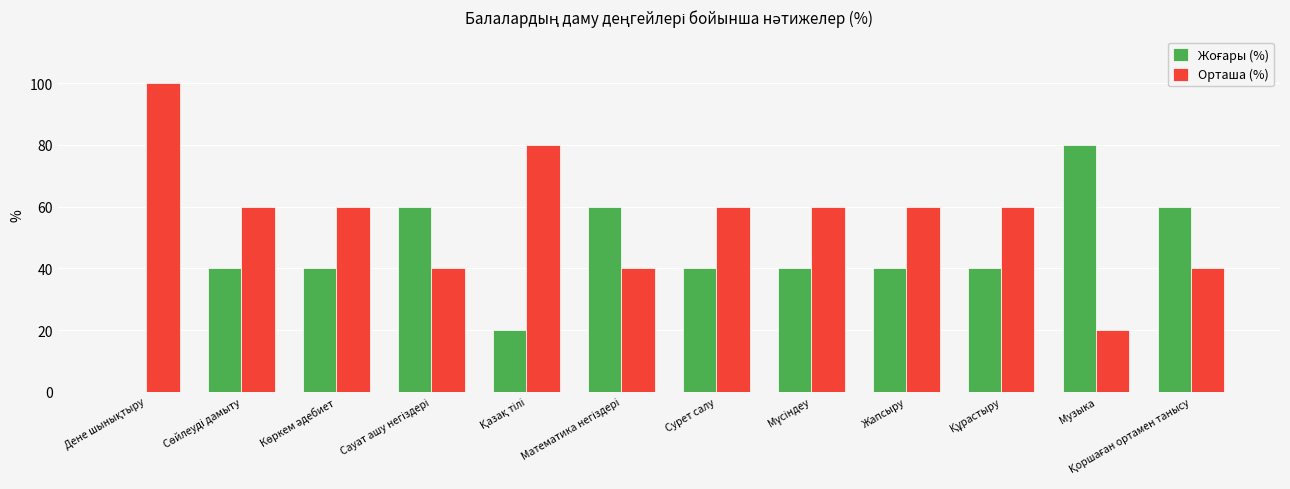

What is the highest value of the Орташа (%) series?

100